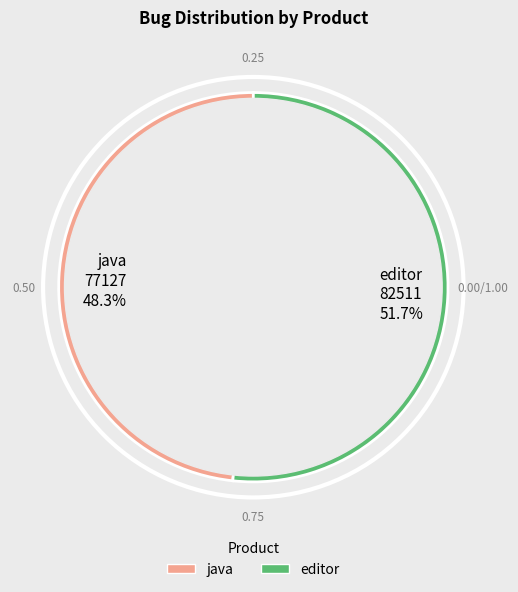

To the nearest percent, what is the average slice percentage?

50%